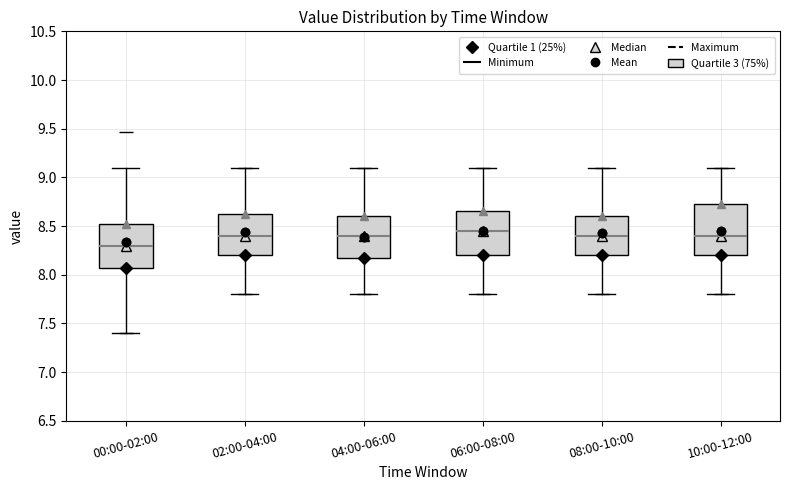

Reading left to right, read every box against the y-axis: the position of its median line, the range the box covers, and the ends of its whiskers. The values are not printed on the chart, so give them approximately, as read against the axis.

00:00-02:00: median 8.30, box 8.05 to 8.50, whiskers 7.40 to 9.10
02:00-04:00: median 8.40, box 8.20 to 8.65, whiskers 7.80 to 9.10
04:00-06:00: median 8.40, box 8.20 to 8.60, whiskers 7.80 to 9.10
06:00-08:00: median 8.45, box 8.20 to 8.65, whiskers 7.80 to 9.10
08:00-10:00: median 8.40, box 8.20 to 8.60, whiskers 7.80 to 9.10
10:00-12:00: median 8.40, box 8.20 to 8.75, whiskers 7.80 to 9.10